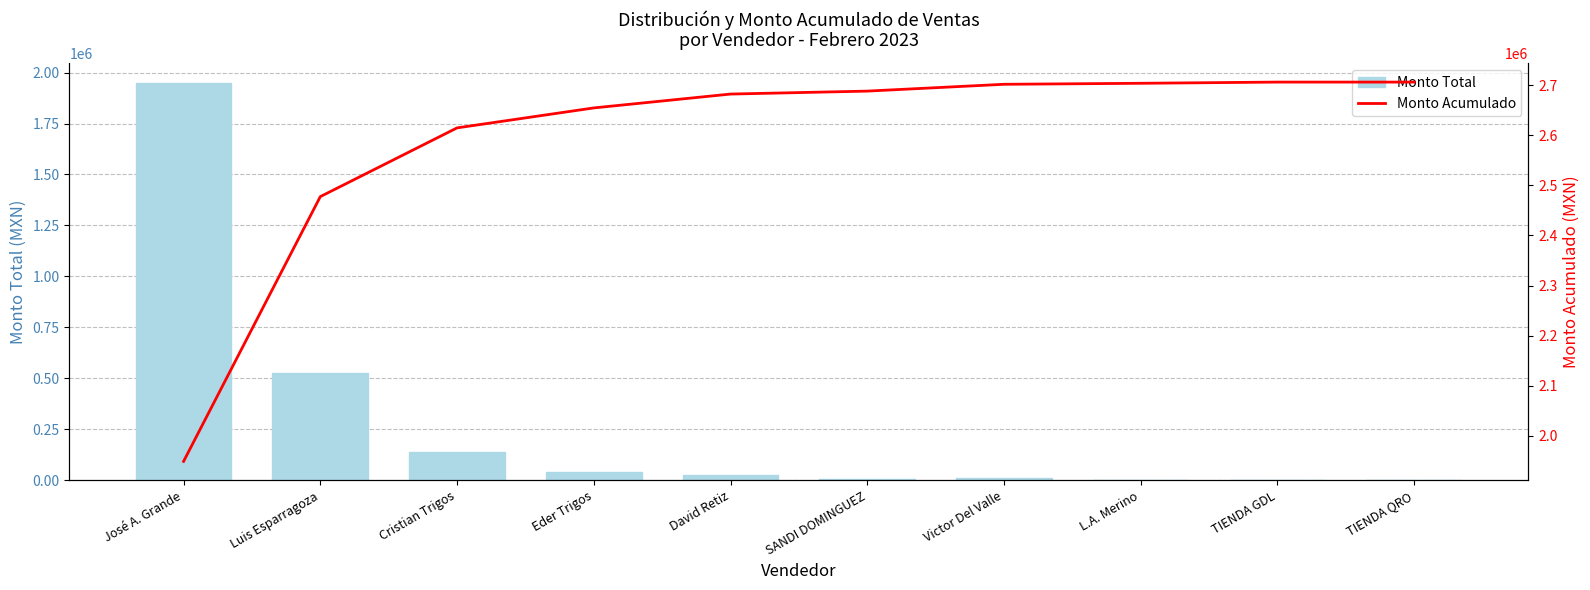

Reading left to right, extract all data points from this chart.

Monto Total: 1948777.0	528760.0	137279.0	39887.5	27670.0	5895.1	13629.0	1990.0	2400.0	0.0
Monto Acumulado: 1948777.0	2477537.0	2614816.0	2654703.5	2682373.5	2688268.5	2701897.5	2703887.5	2706287.5	2706287.5